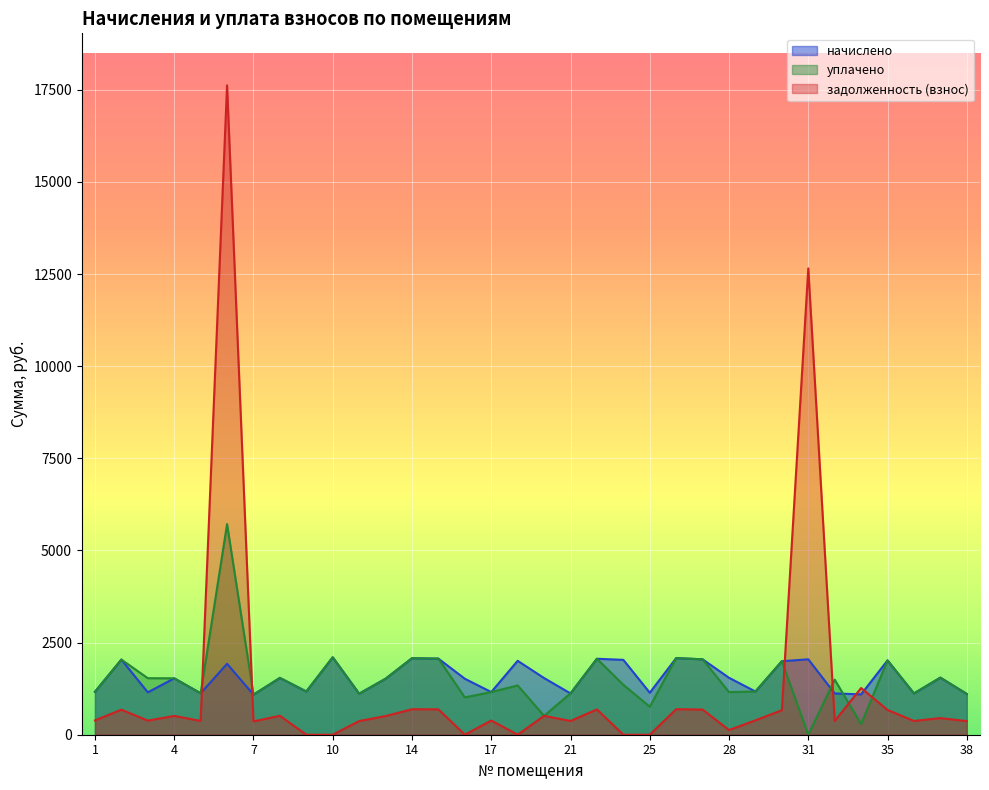

List the series in order of their peak value, highest first.

задолженность (взнос), уплачено, начислено